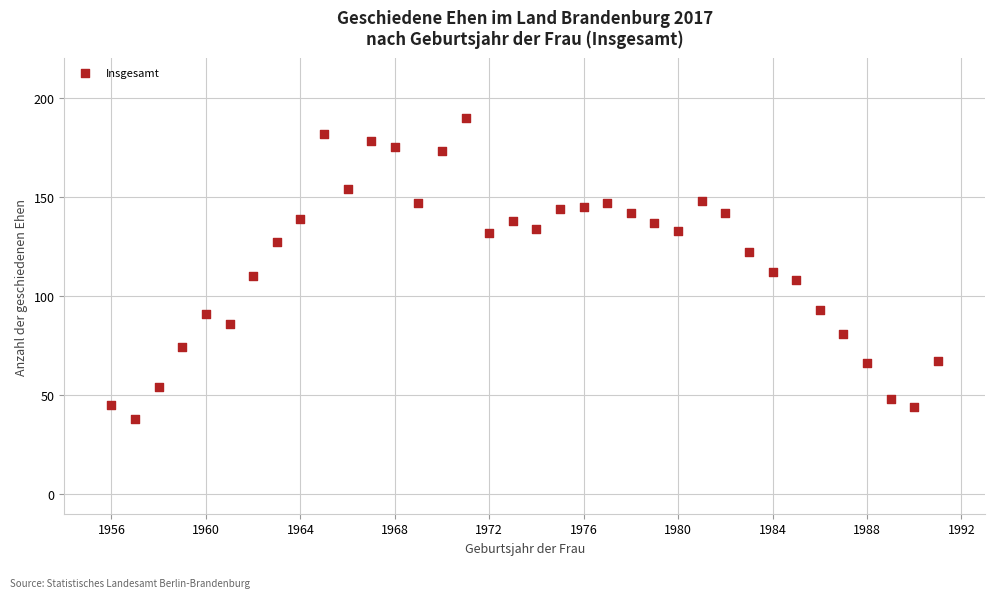

What is the range of Y values (max minus min)?

152